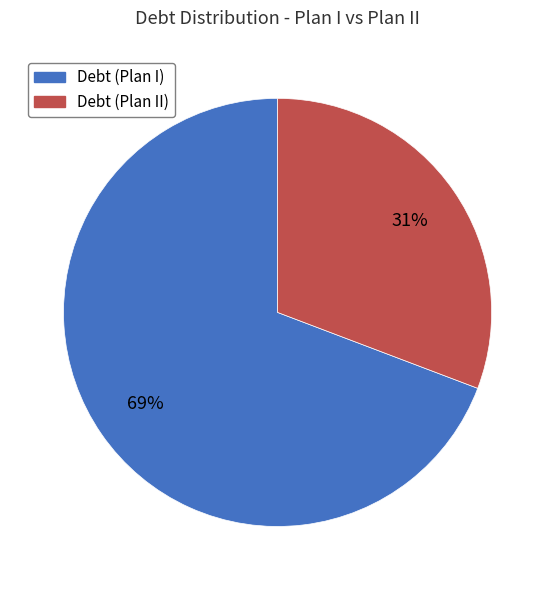

Does Debt (Plan II) account for over 50% of the chart?

No